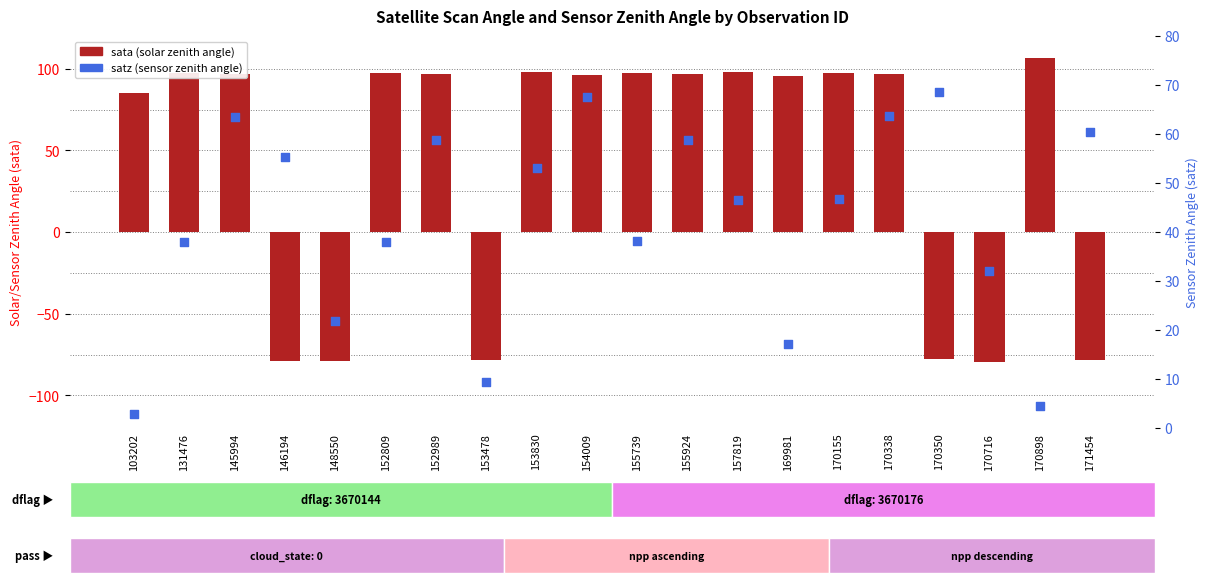

Which series has the largest total across all categories?

sata